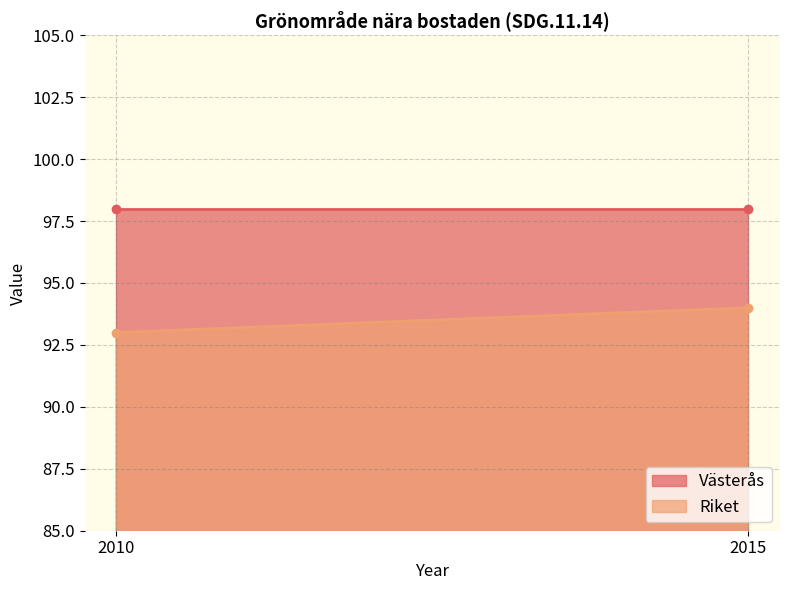

List the series in order of their peak value, lowest first.

Riket, Västerås